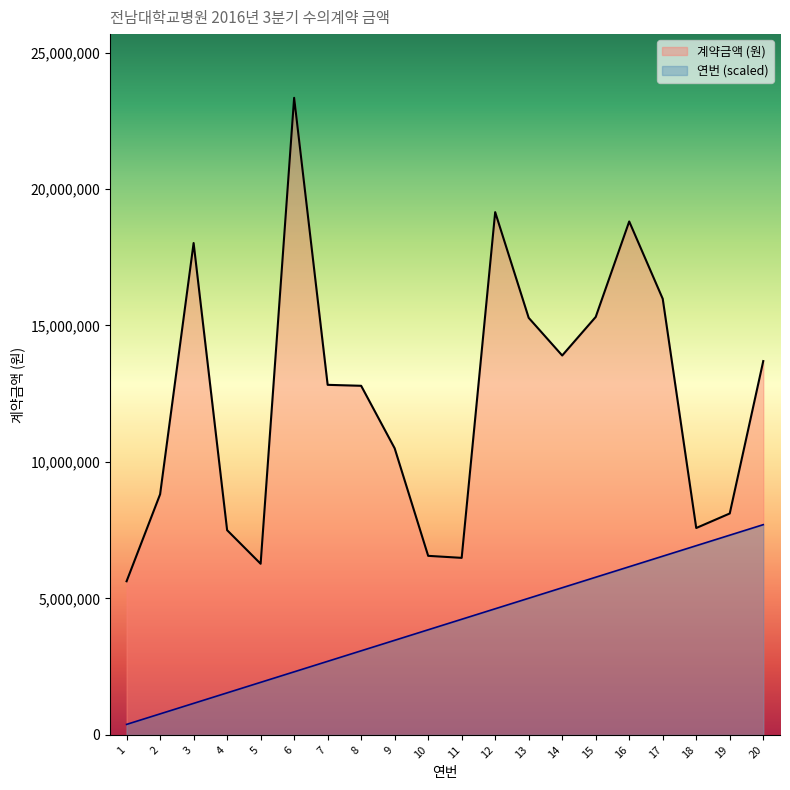

Rank the series at 20 from highest to lowest value.

계약금액 (원), 연번 (scaled)